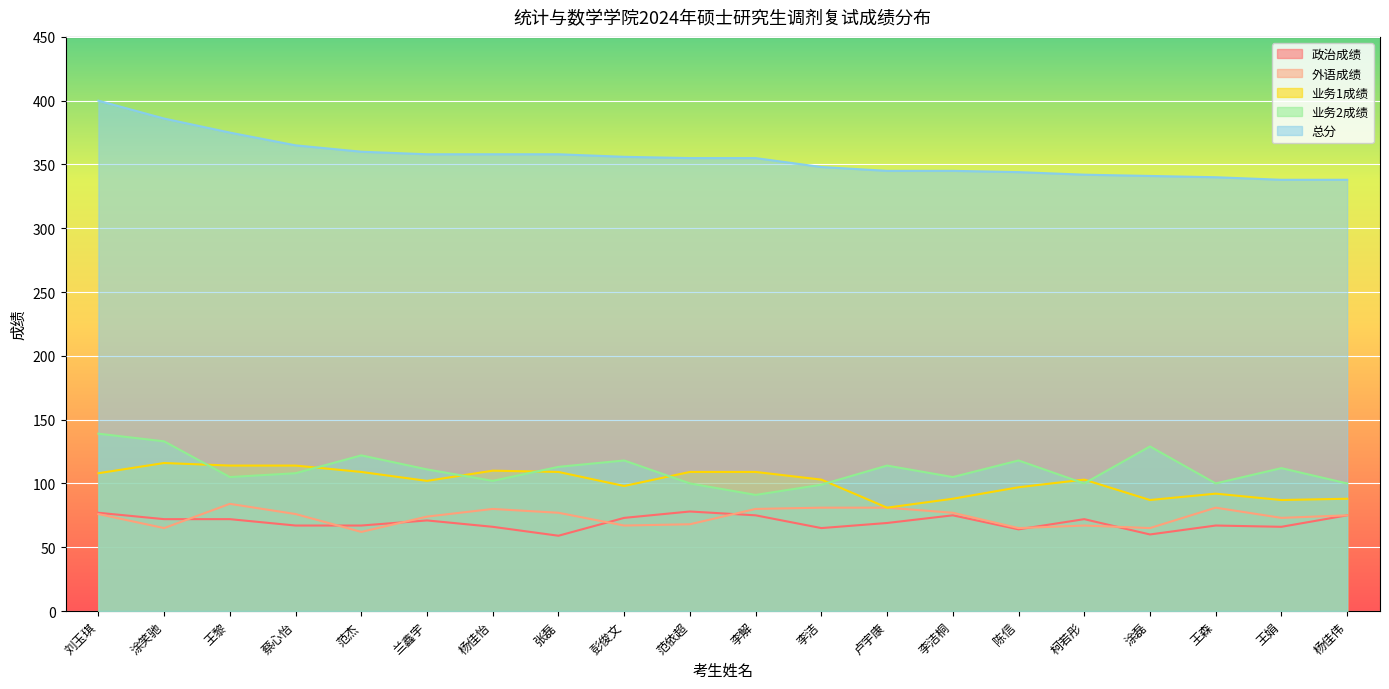

Reading left to right, transcribe all the data shown in this chart.

政治成绩: 刘玉琪=77	涂笑驰=72	王黎=72	蔡心怡=67	范杰=67	兰鑫宇=71	杨佳怡=66	张磊=59	彭俊文=73	范依超=78	李解=75	李洁=65	卢宇康=69	李洁桐=75	陈信=64	柯若彤=72	涂磊=60	王森=67	王娟=66	杨佳伟=75
外语成绩: 刘玉琪=76	涂笑驰=65	王黎=84	蔡心怡=76	范杰=62	兰鑫宇=74	杨佳怡=80	张磊=77	彭俊文=67	范依超=68	李解=80	李洁=81	卢宇康=81	李洁桐=77	陈信=65	柯若彤=67	涂磊=65	王森=81	王娟=73	杨佳伟=75
业务1成绩: 刘玉琪=108	涂笑驰=116	王黎=114	蔡心怡=114	范杰=109	兰鑫宇=102	杨佳怡=110	张磊=109	彭俊文=98	范依超=109	李解=109	李洁=103	卢宇康=81	李洁桐=88	陈信=97	柯若彤=103	涂磊=87	王森=92	王娟=87	杨佳伟=88
业务2成绩: 刘玉琪=139	涂笑驰=133	王黎=105	蔡心怡=108	范杰=122	兰鑫宇=111	杨佳怡=102	张磊=113	彭俊文=118	范依超=100	李解=91	李洁=99	卢宇康=114	李洁桐=105	陈信=118	柯若彤=100	涂磊=129	王森=100	王娟=112	杨佳伟=100
总分: 刘玉琪=400	涂笑驰=386	王黎=375	蔡心怡=365	范杰=360	兰鑫宇=358	杨佳怡=358	张磊=358	彭俊文=356	范依超=355	李解=355	李洁=348	卢宇康=345	李洁桐=345	陈信=344	柯若彤=342	涂磊=341	王森=340	王娟=338	杨佳伟=338